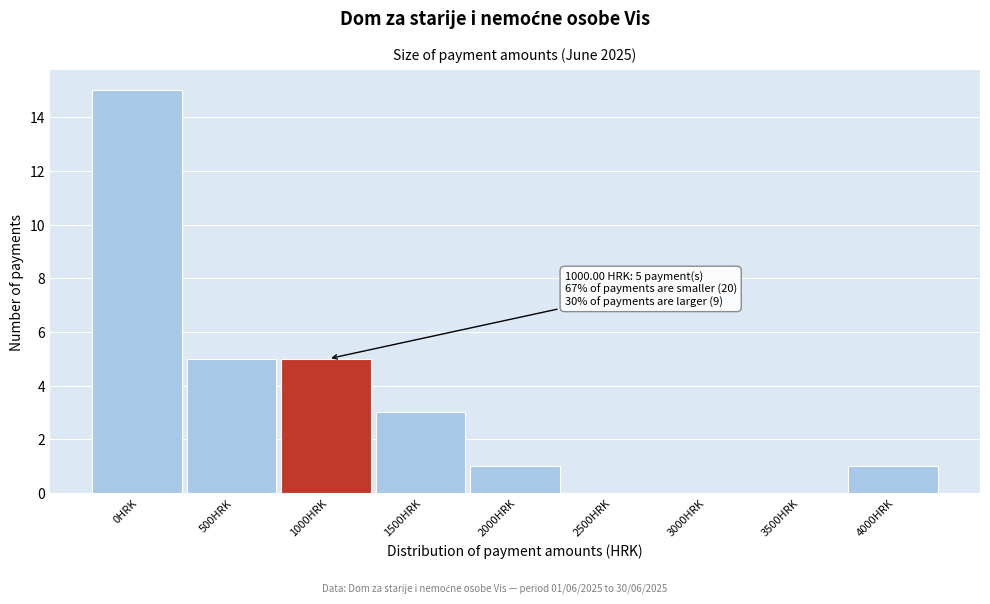

Reading right to left, what are all the values shown in this chart?

4000HRK=1	3500HRK=0	3000HRK=0	2500HRK=0	2000HRK=1	1500HRK=3	1000HRK=5	500HRK=5	0HRK=15